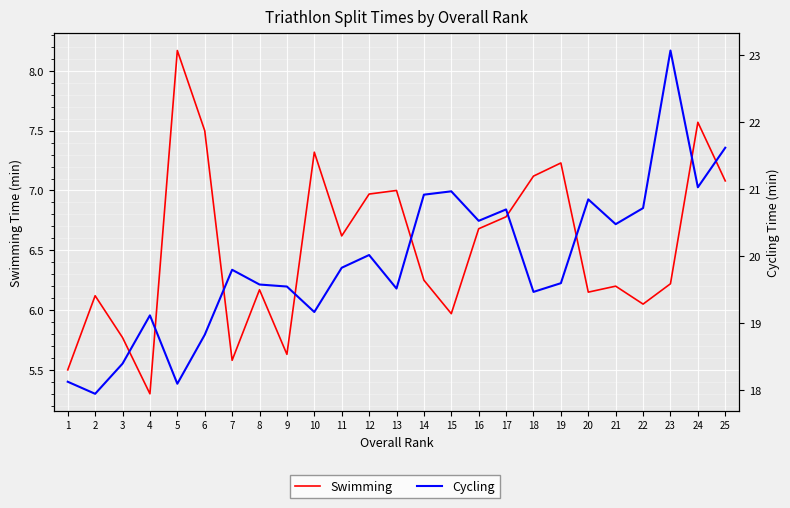

What is the difference between the highest and lowest values at 18?

12.3